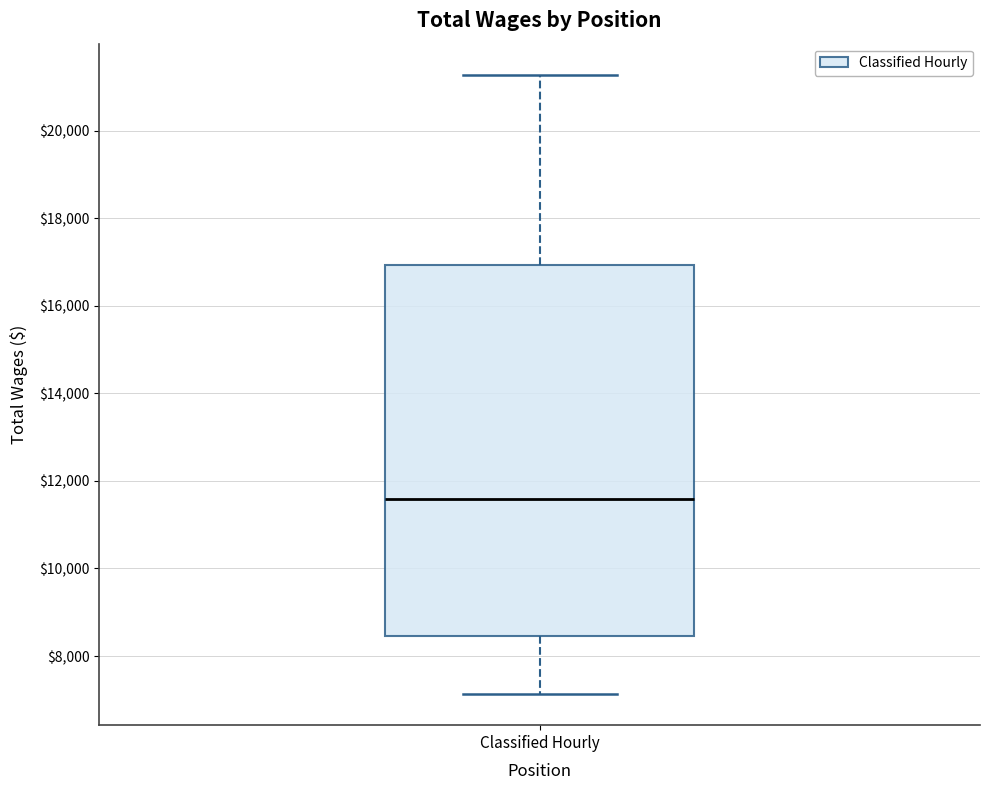

Read this box plot against the y-axis: the position of the median line, the range covered by the box, and the ends of both whiskers. The values are not printed on the chart, so give them approximately, as read against the axis.

median 11600, box 8400 to 17000, whiskers 7200 to 21200